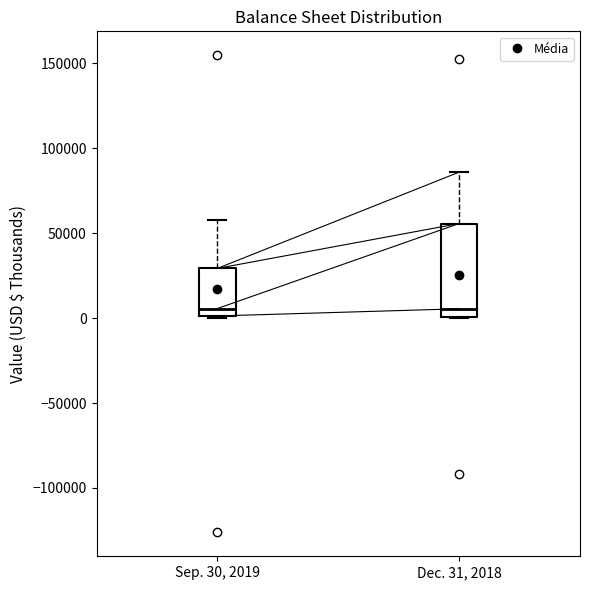

Reading left to right, read every box against the y-axis: the position of its median line, the range the box covers, and the ends of its whiskers. The values are not printed on the chart, so give them approximately, as read against the axis.

Sep. 30, 2019: median 5000, box 0 to 30000, whiskers 0 to 60000
Dec. 31, 2018: median 5000, box 0 to 55000, whiskers 0 to 85000